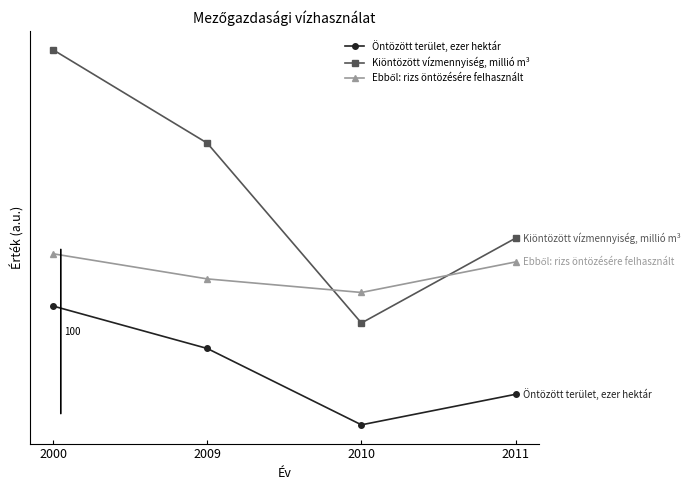

At which label is Kiöntözött vízmennyiség, millió m³ closest to 195?

2009